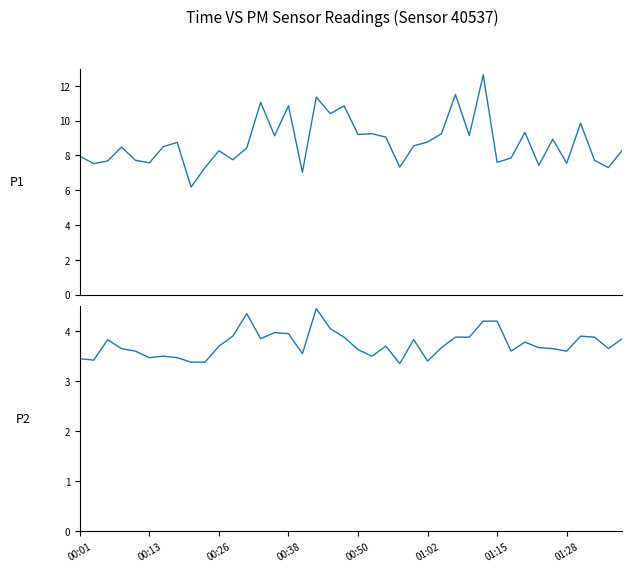

What is the value of the P2 point at the 7th from the left?

3.5